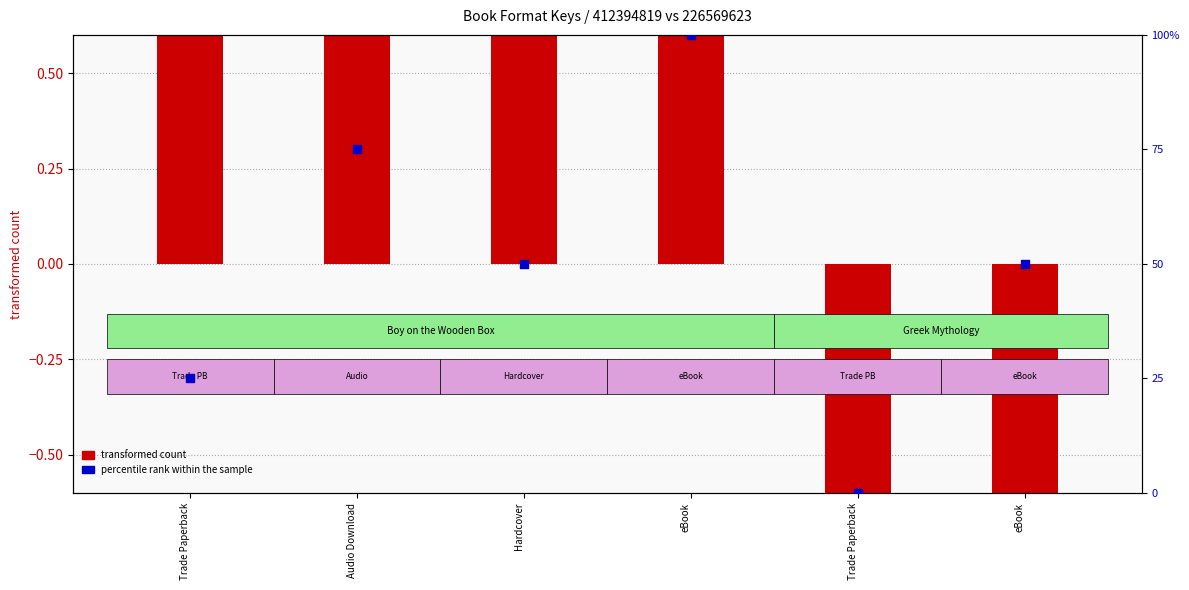

Between Hardcover and eBook, which is larger?

eBook